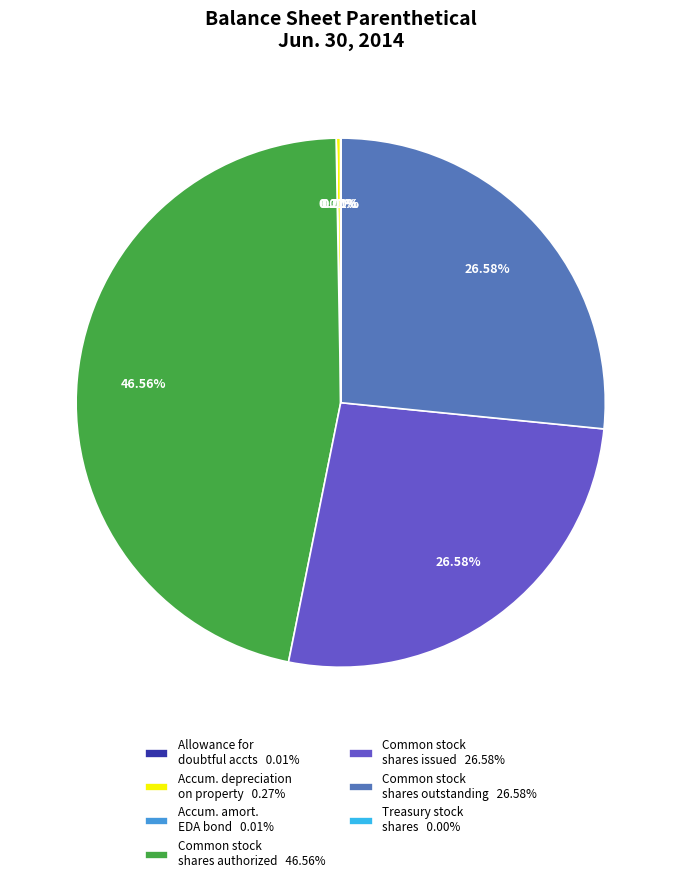

Is the sum of Common stock shares issued 26.58% and Common stock shares outstanding 26.58% greater than half?

Yes